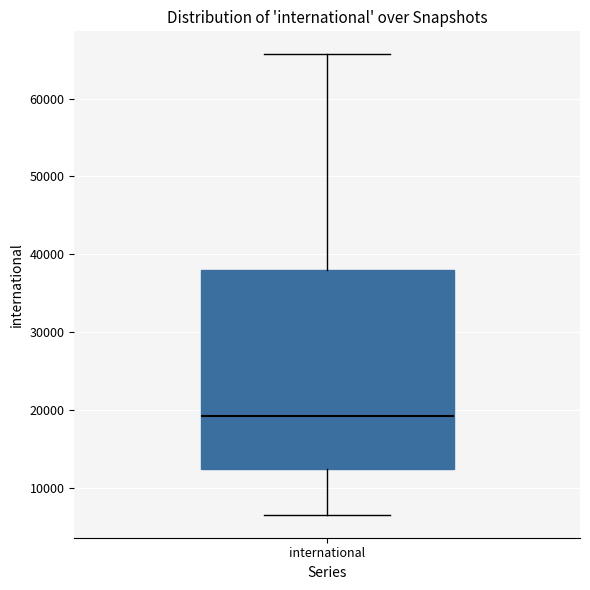

Where does the upper whisker of the box for international end on the y-axis? The values are not printed on the chart, so give them approximately, as read against the axis.

66000